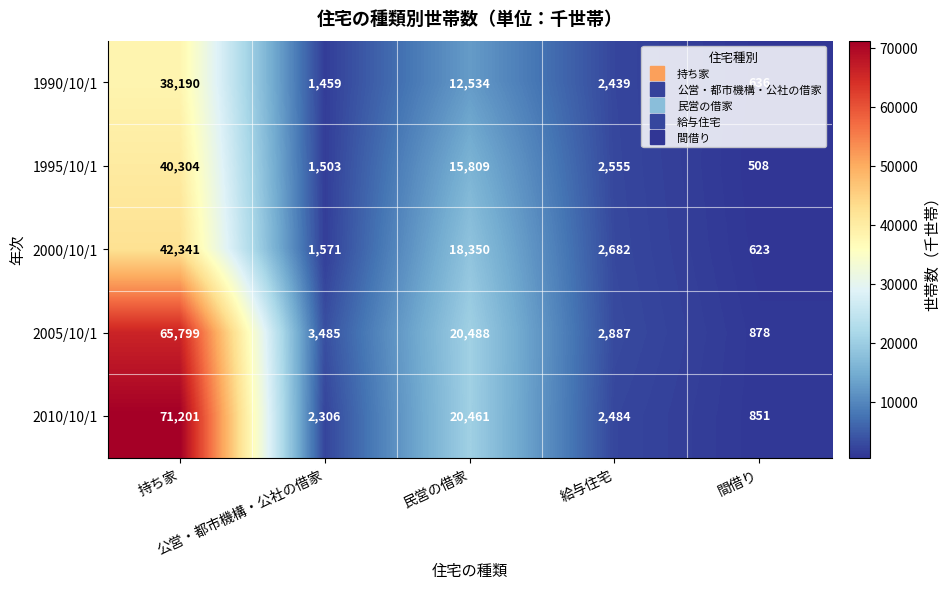

At how many categories does at least one series exceed 726?

5